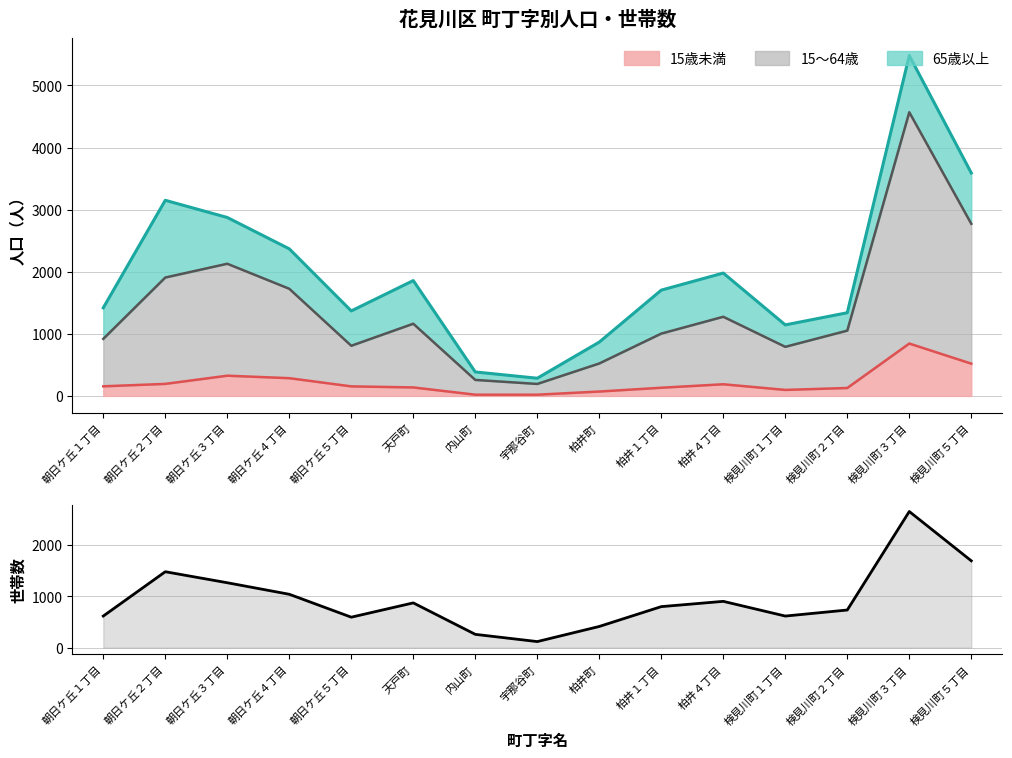

Which label corresponds to the largest value in the chart?

検見川町３丁目